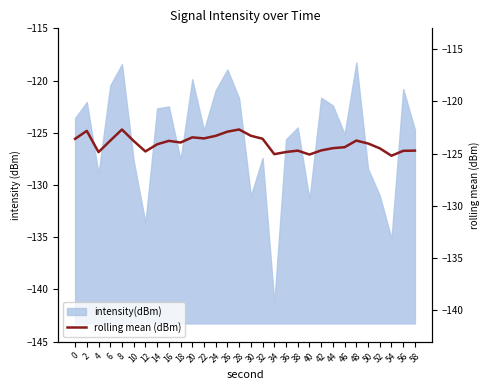

Does the chart display data point markers on the line(s)?

No